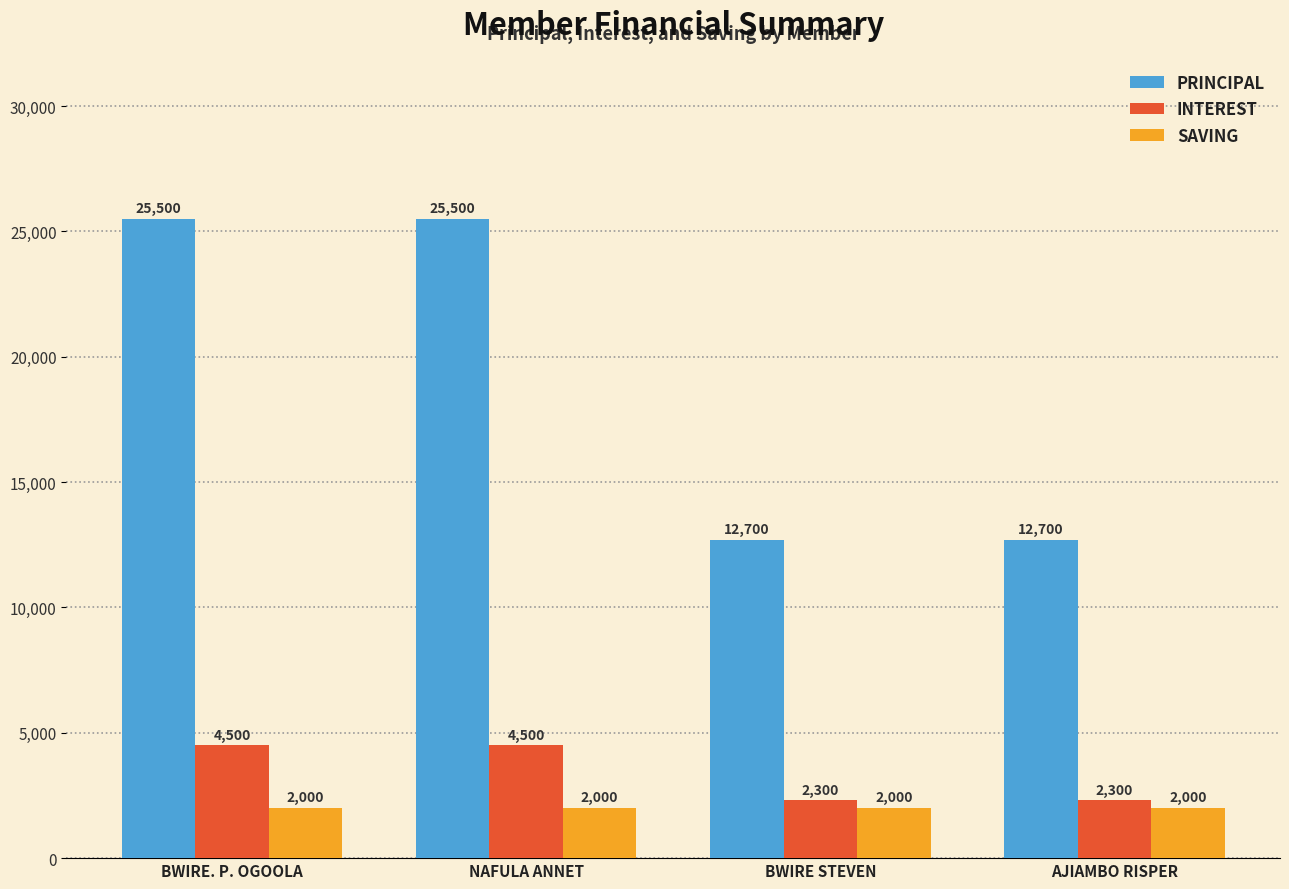

What is the minimum value for INTEREST?

2300